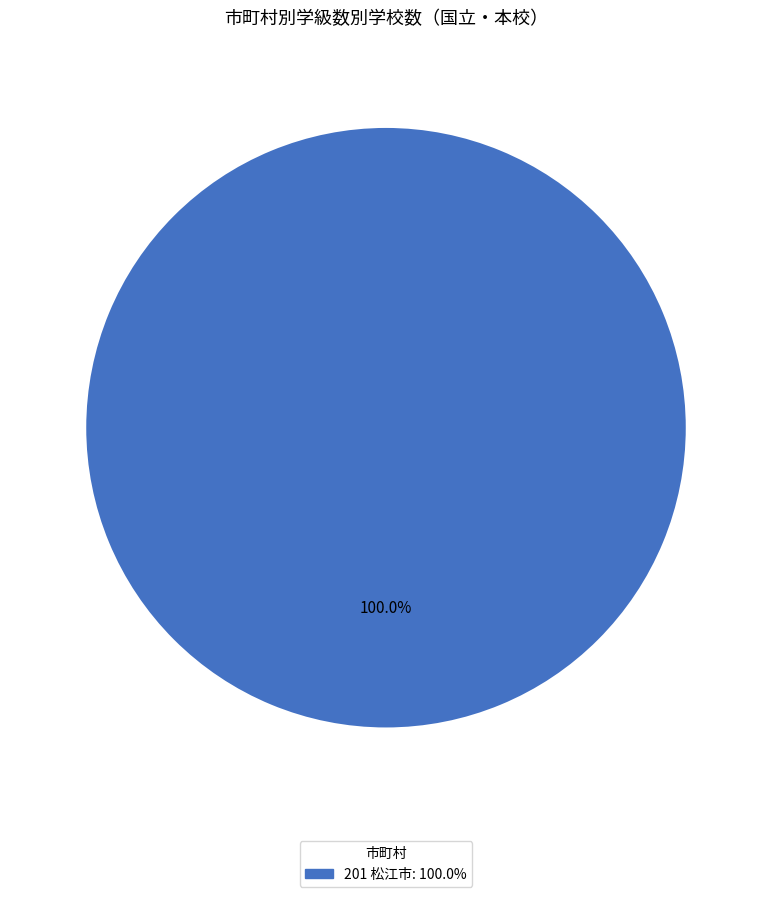

How many slices are in this pie chart?

1